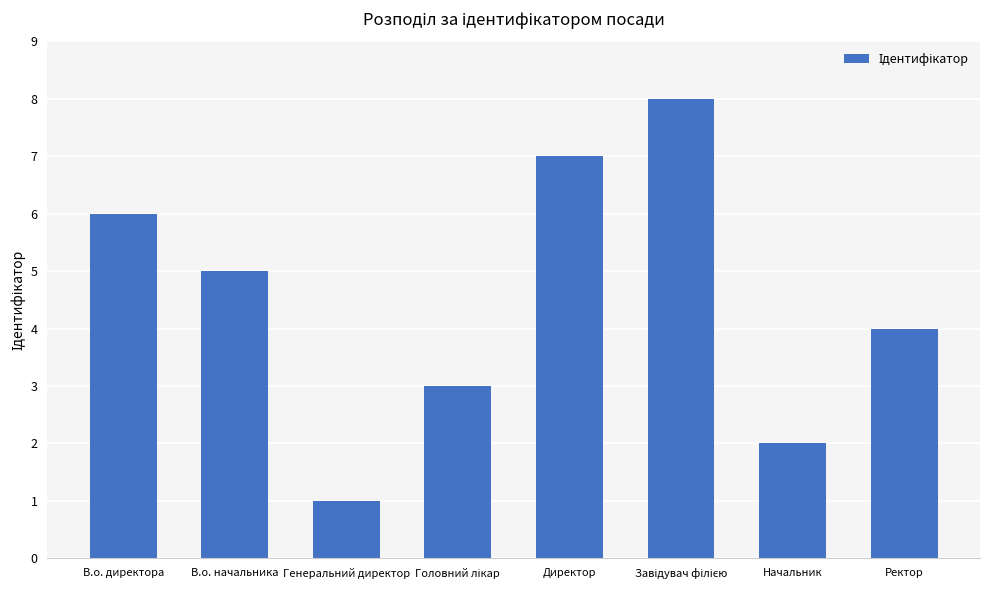

Reading right to left, extract all data points from this chart.

4	2	8	7	3	1	5	6